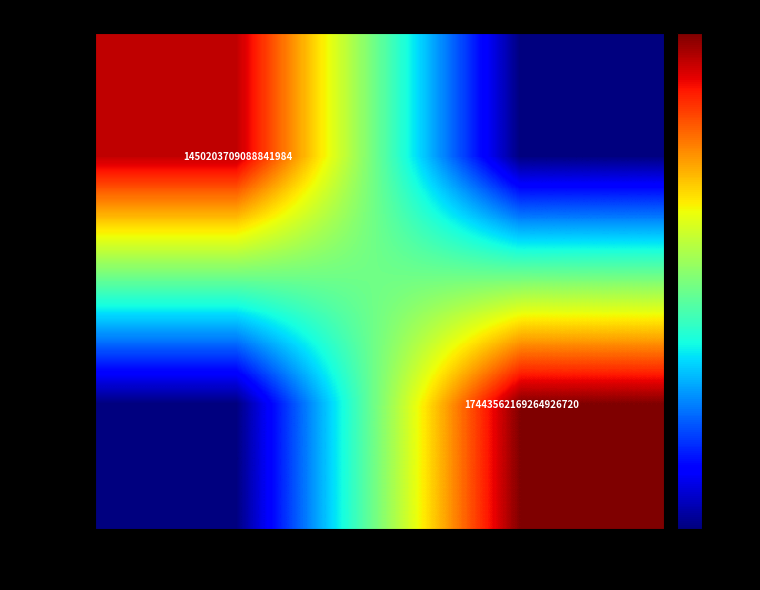

Is the value of 358124 at Ordinary Payment greater than the value of 358519 at Account Update?

Yes